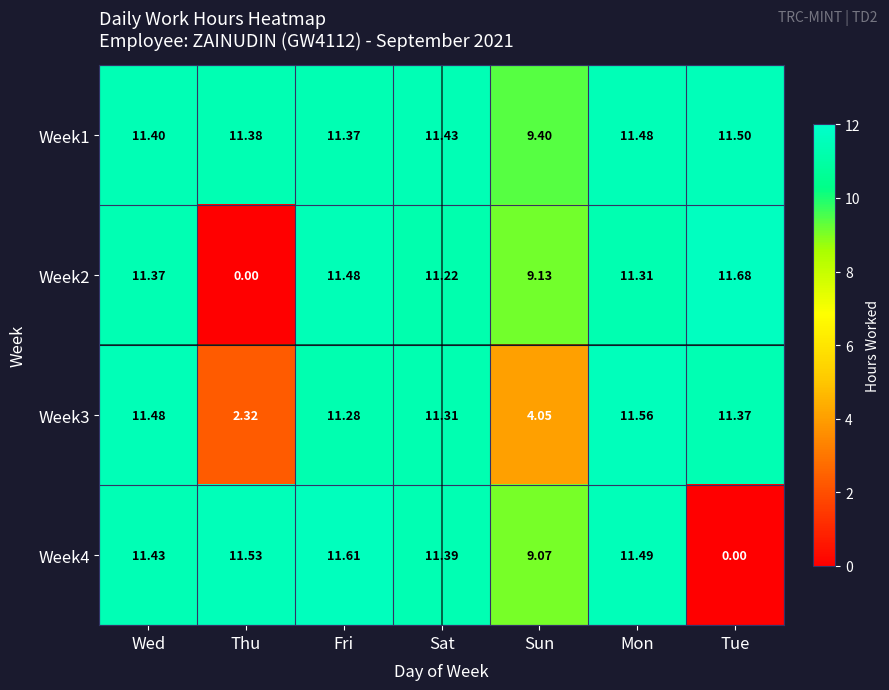

At which category is the sum across all series the highest?

Mon